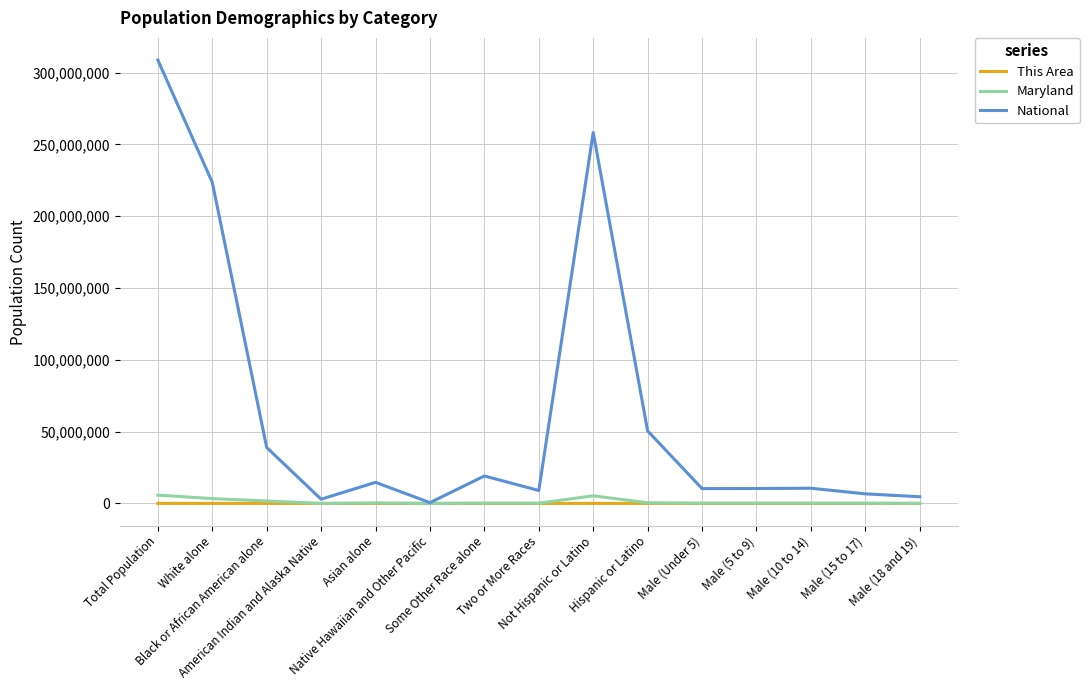

What is the difference between the This Area values at Two or More Races and White alone?

13559